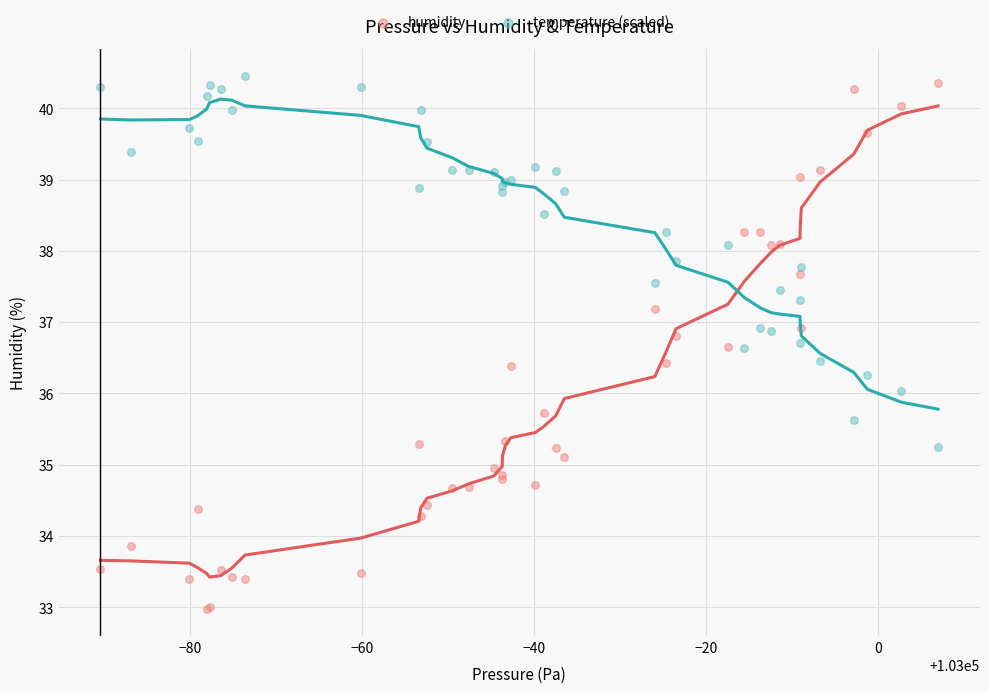

Which series has the widest spread of Y values?

humidity